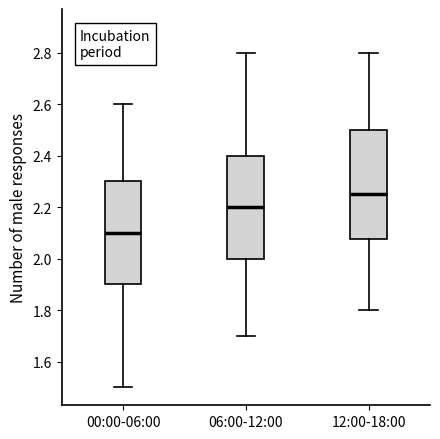

Reading left to right, read every box against the y-axis: the position of its median line, the range the box covers, and the ends of its whiskers. The values are not printed on the chart, so give them approximately, as read against the axis.

00:00-06:00: median 2.10, box 1.90 to 2.30, whiskers 1.50 to 2.60
06:00-12:00: median 2.20, box 2.00 to 2.40, whiskers 1.70 to 2.80
12:00-18:00: median 2.26, box 2.08 to 2.50, whiskers 1.80 to 2.80